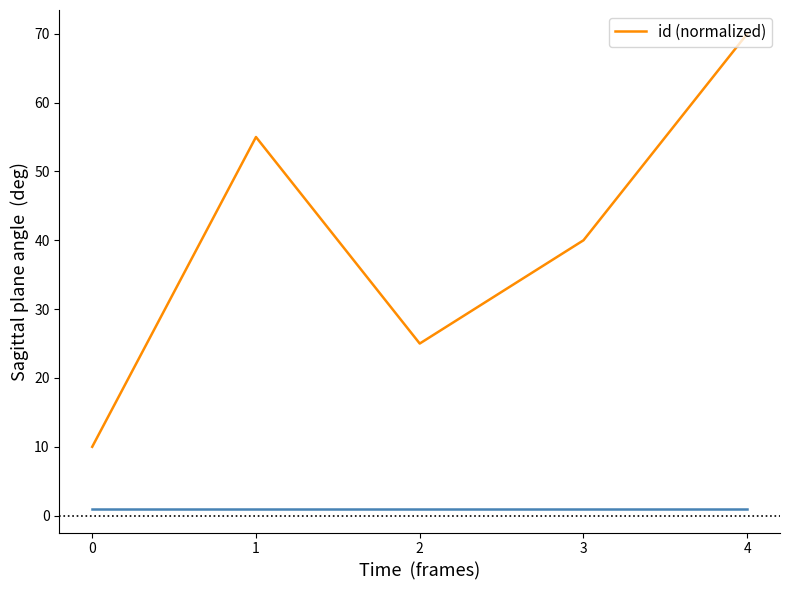

How many interior local peaks (higher than both neighbors) does the data have?

1